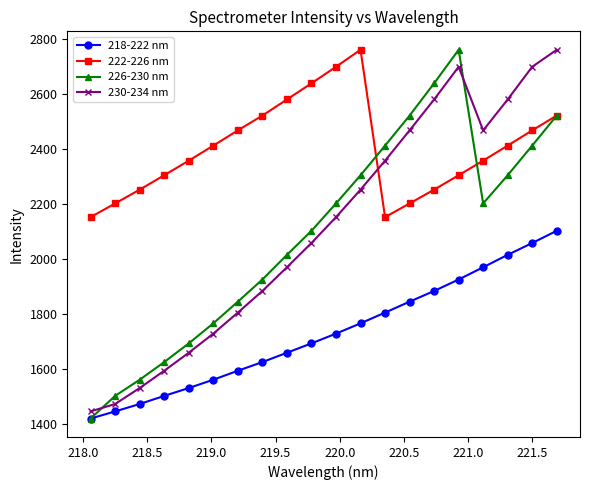

What are all the series names shown in the legend?

218-222 nm, 222-226 nm, 226-230 nm, 230-234 nm